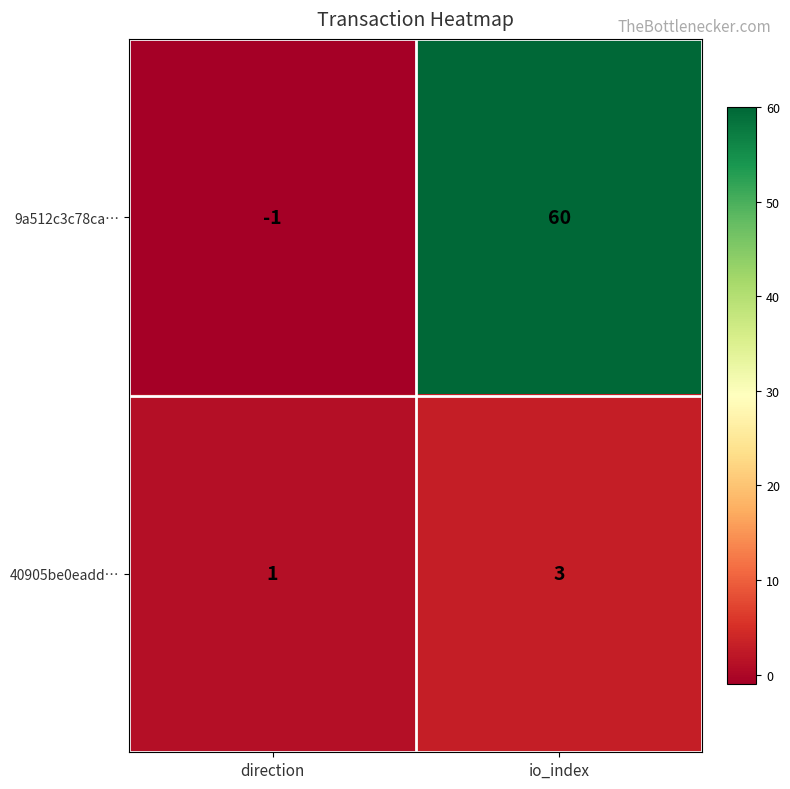

Rank the series by their maximum value, from highest to lowest.

9a512c3c78ca…, 40905be0eadd…